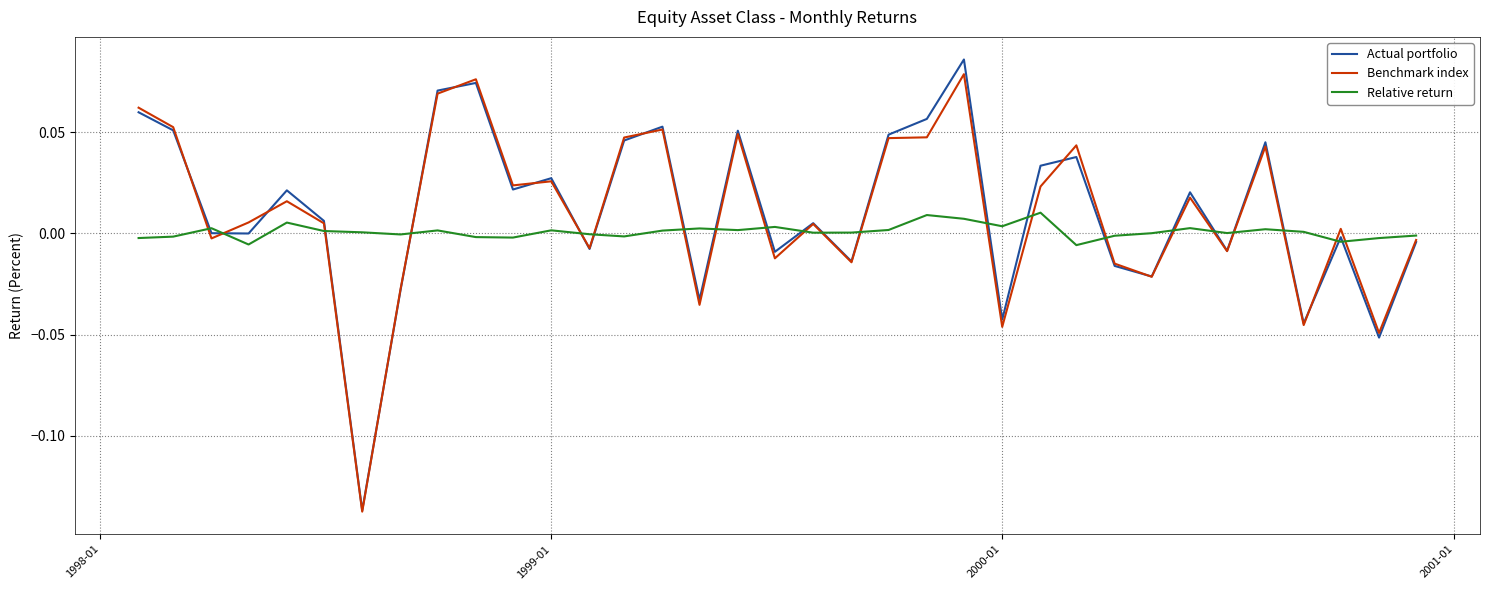

What are all the series names shown in the legend?

Actual portfolio, Benchmark index, Relative return